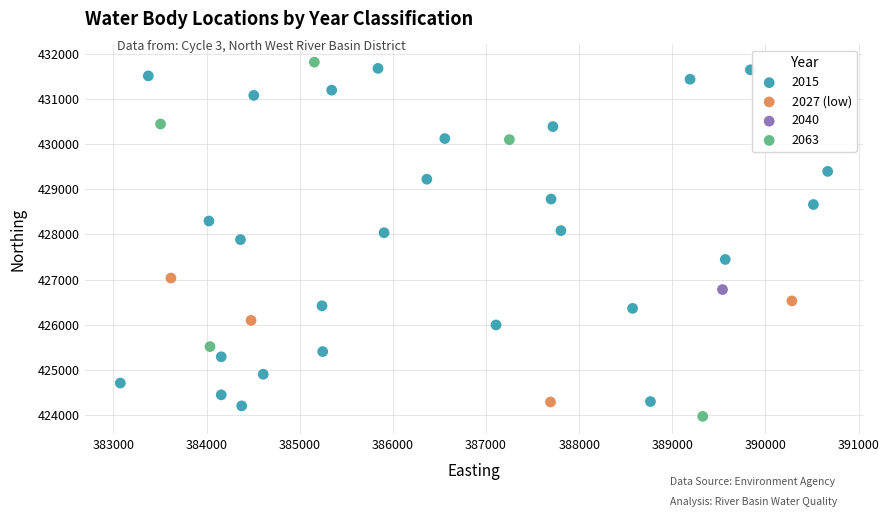

What are all the series names shown in the legend?

2015, 2027 (low), 2040, 2063